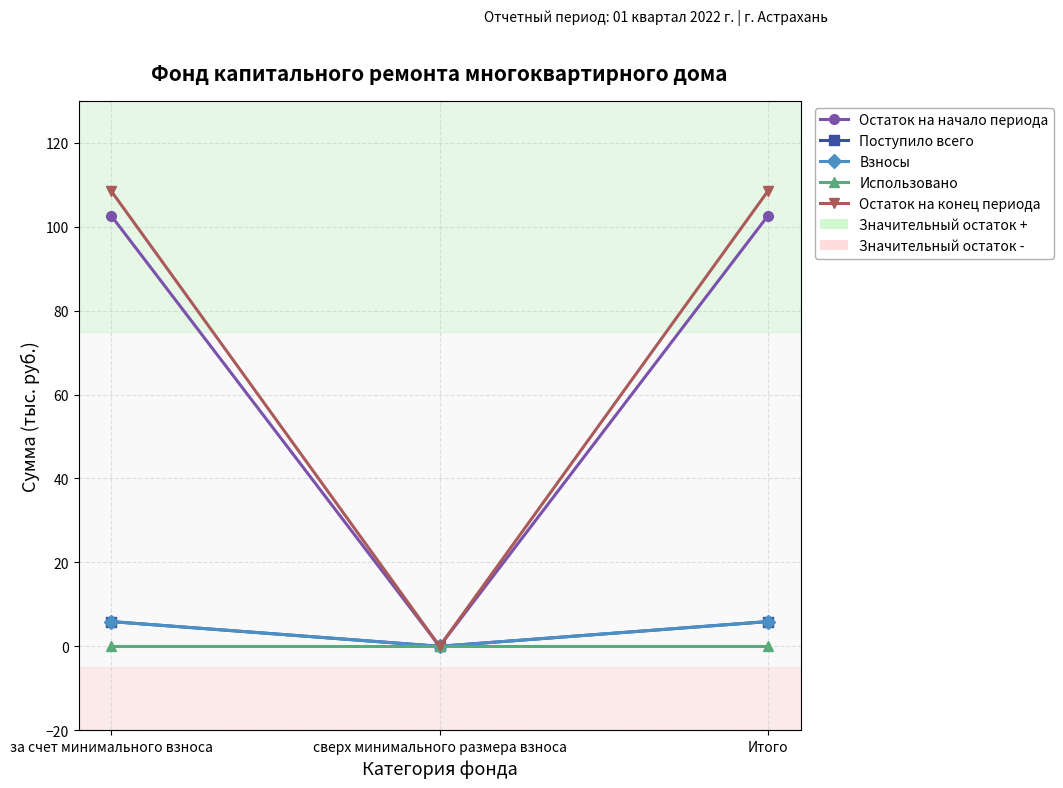

Is the value of Поступило всего at сверх минимального размера взноса greater than the value of Остаток на начало периода at Итого?

No